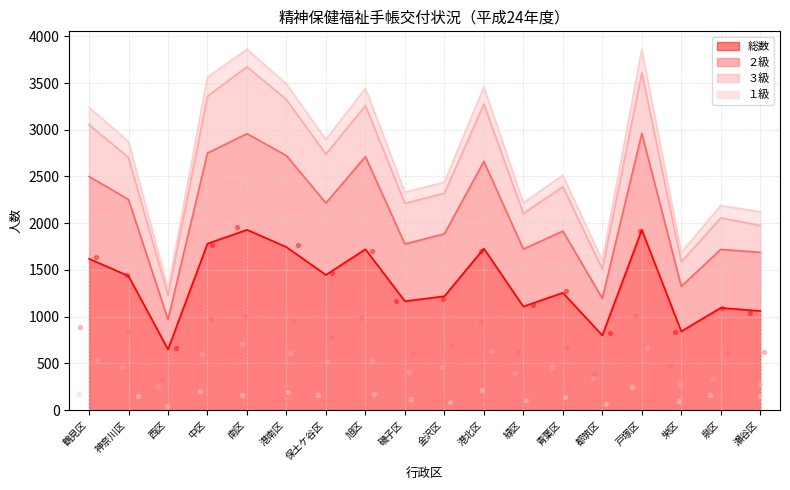

Which series has the largest total across all categories?

総数